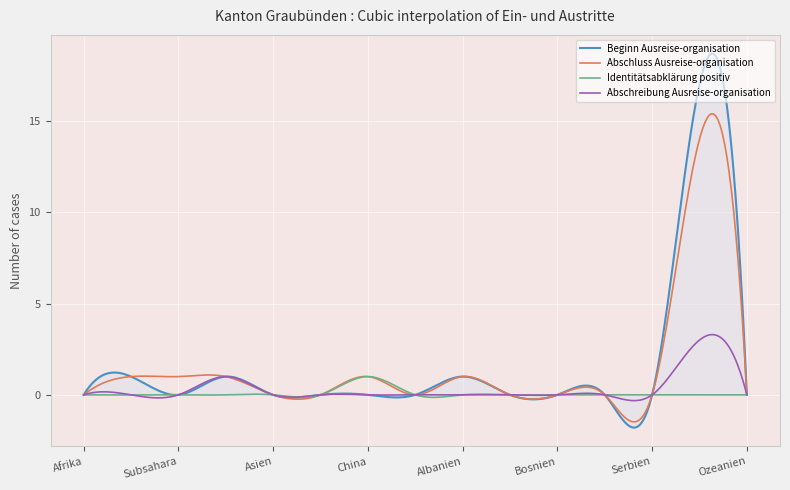

Rank the series by their maximum value, from lowest to highest.

Identitätsabklärung positiv, Abschreibung Ausreise-organisation, Abschluss Ausreise-organisation, Beginn Ausreise-organisation